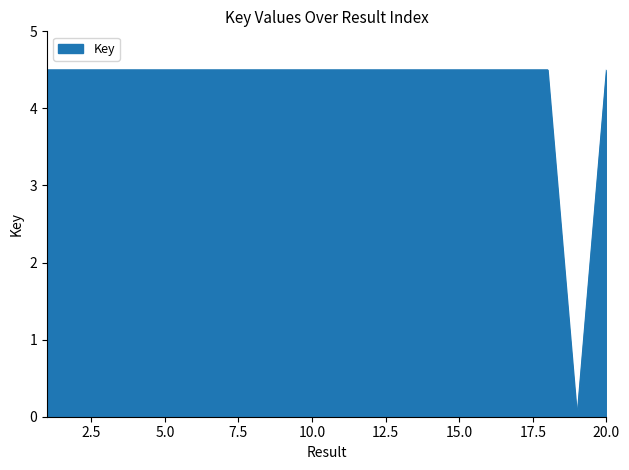

What is the sum of the values at 5 and 1?

9.0